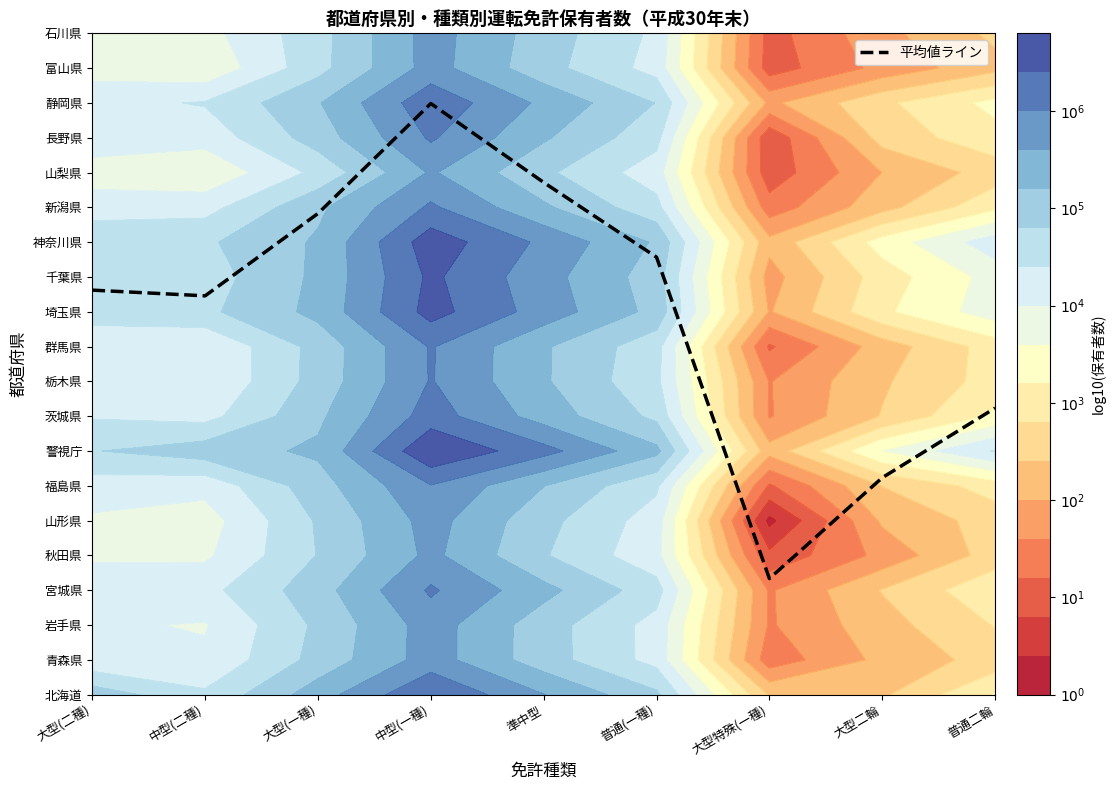

Which label corresponds to the smallest value in the chart?

大型特殊(一種)